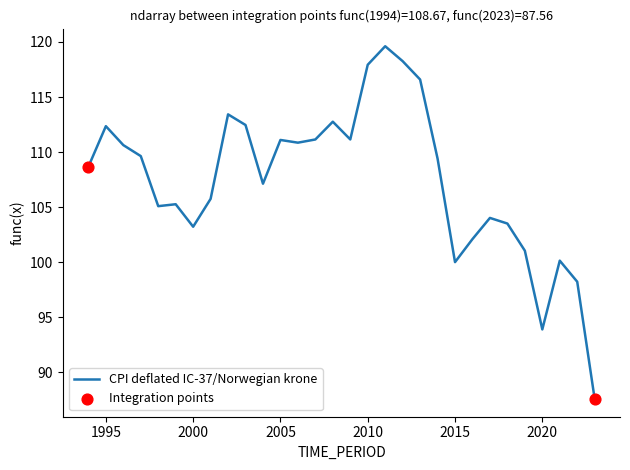

What is the minimum value shown in the chart?

87.6